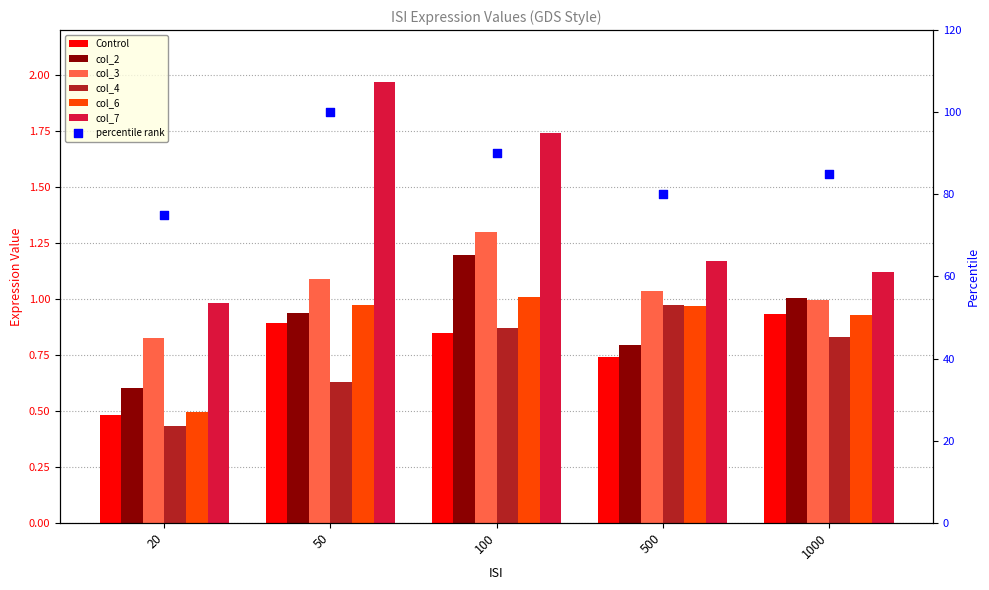

What is the total value across all series at 1000?

5.8